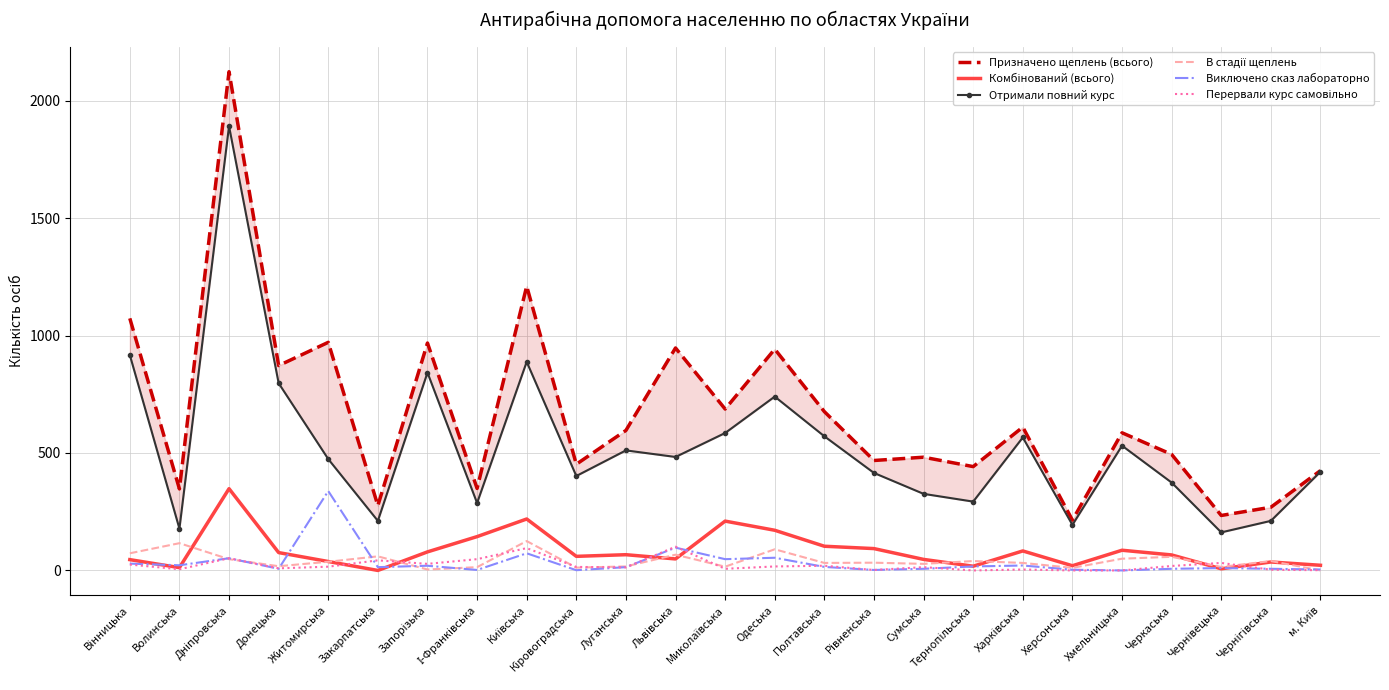

How many values in the Виключено сказ лабораторно series exceed 14?

12